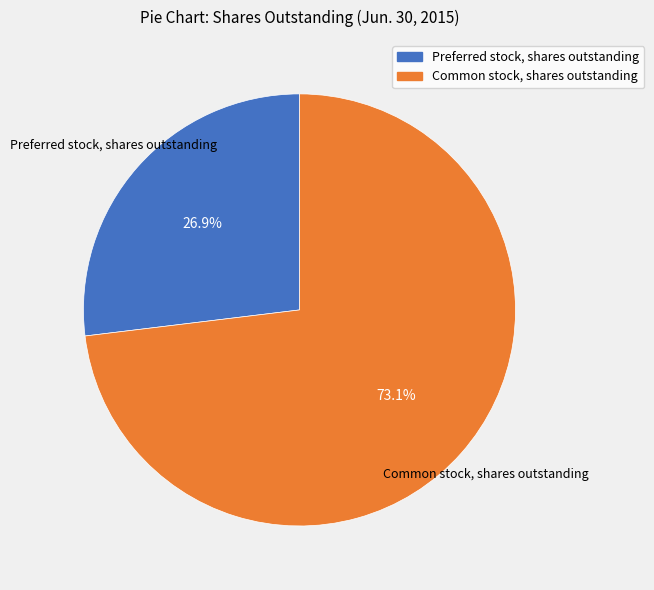

To the nearest percent, what percentage of the pie is Preferred stock, shares outstanding?

27%